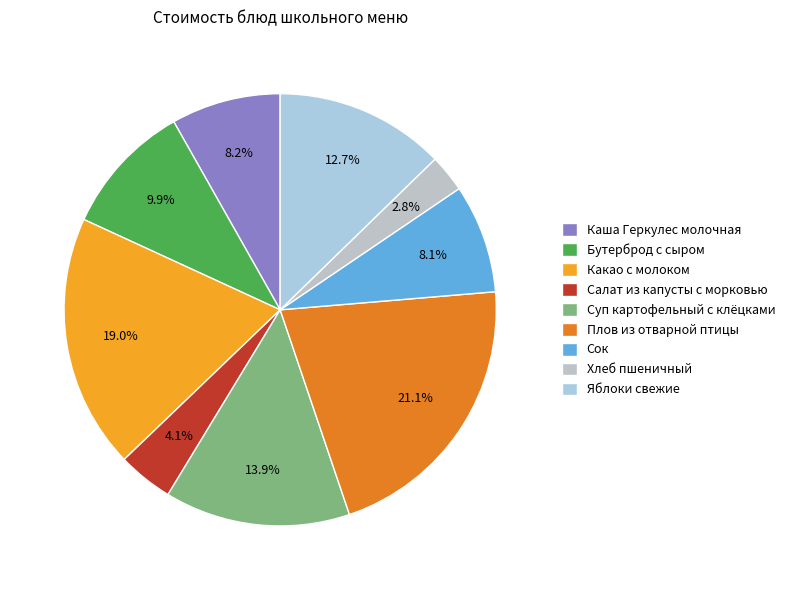

Combined, do Яблоки свежие and Хлеб пшеничный account for over 50%?

No